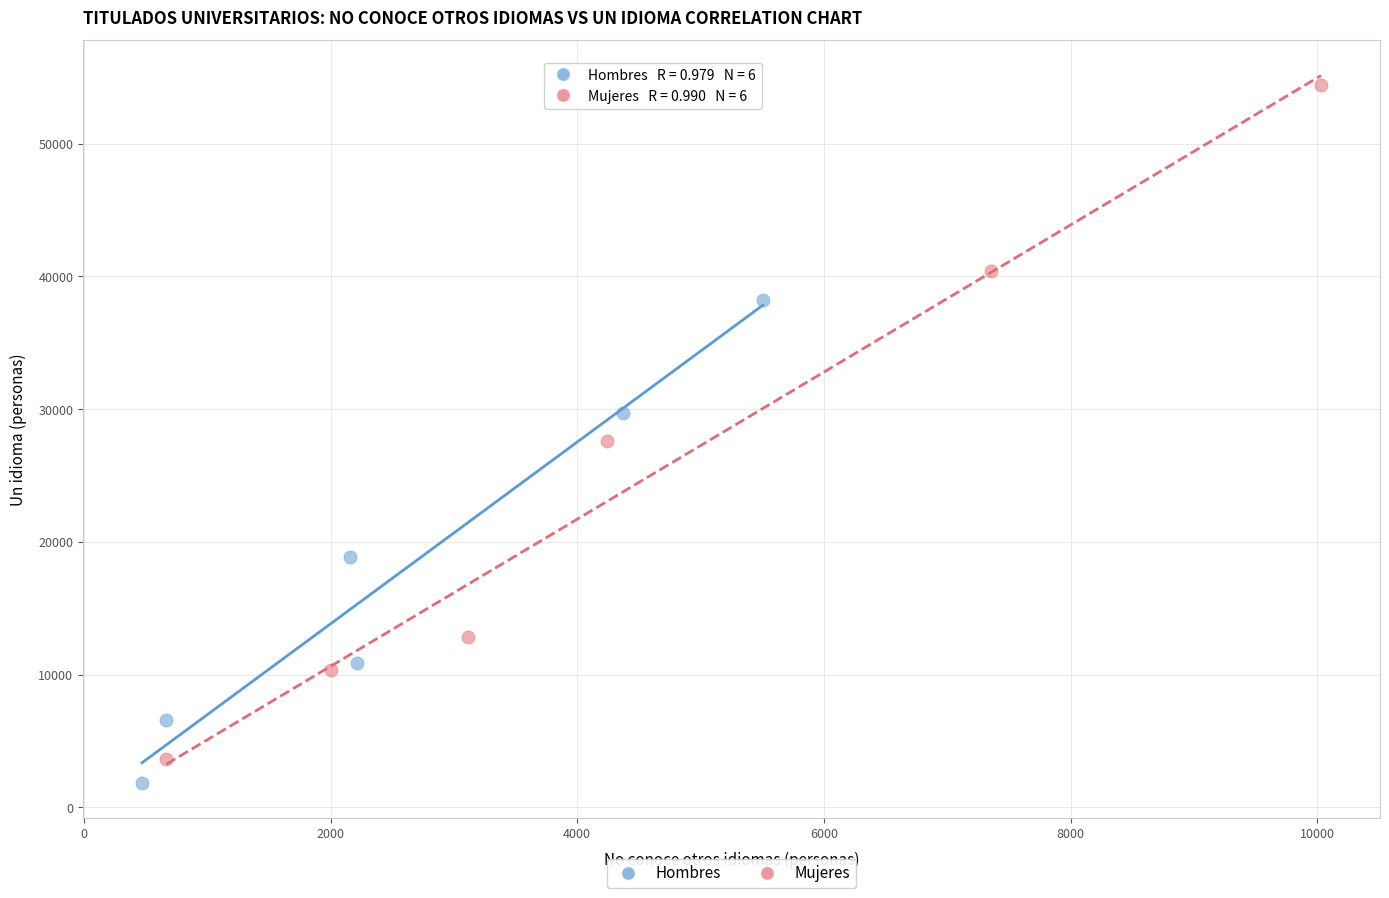

Which series contains the lowest Y value?

Hombres